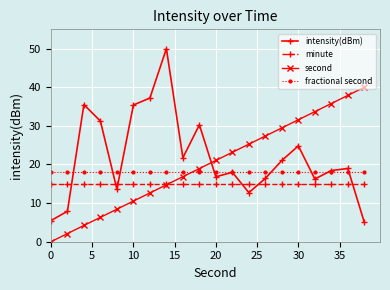

True or false: second has more than 1 points higher than both neighbors.

False